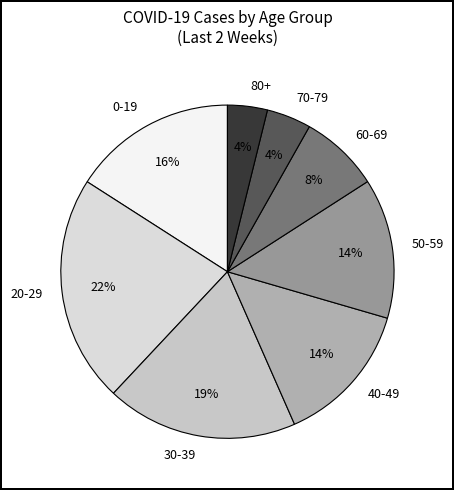

Which category has the biggest portion of the pie?

20-29